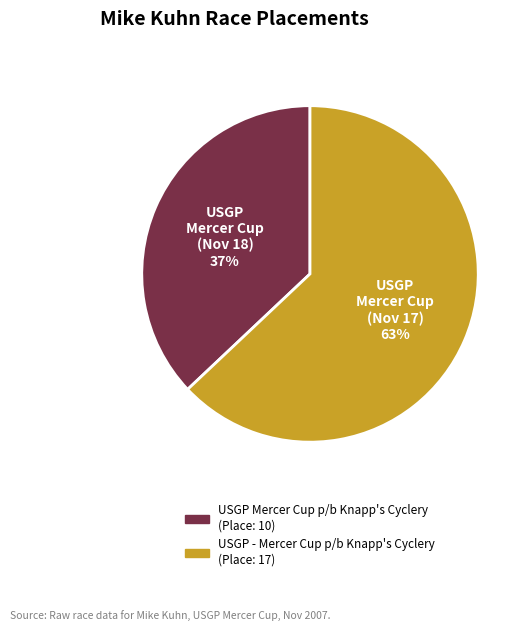

Combined, do USGP Mercer Cup p/b Knapp's Cyclery and USGP - Mercer Cup p/b Knapp's Cyclery account for over 50%?

Yes